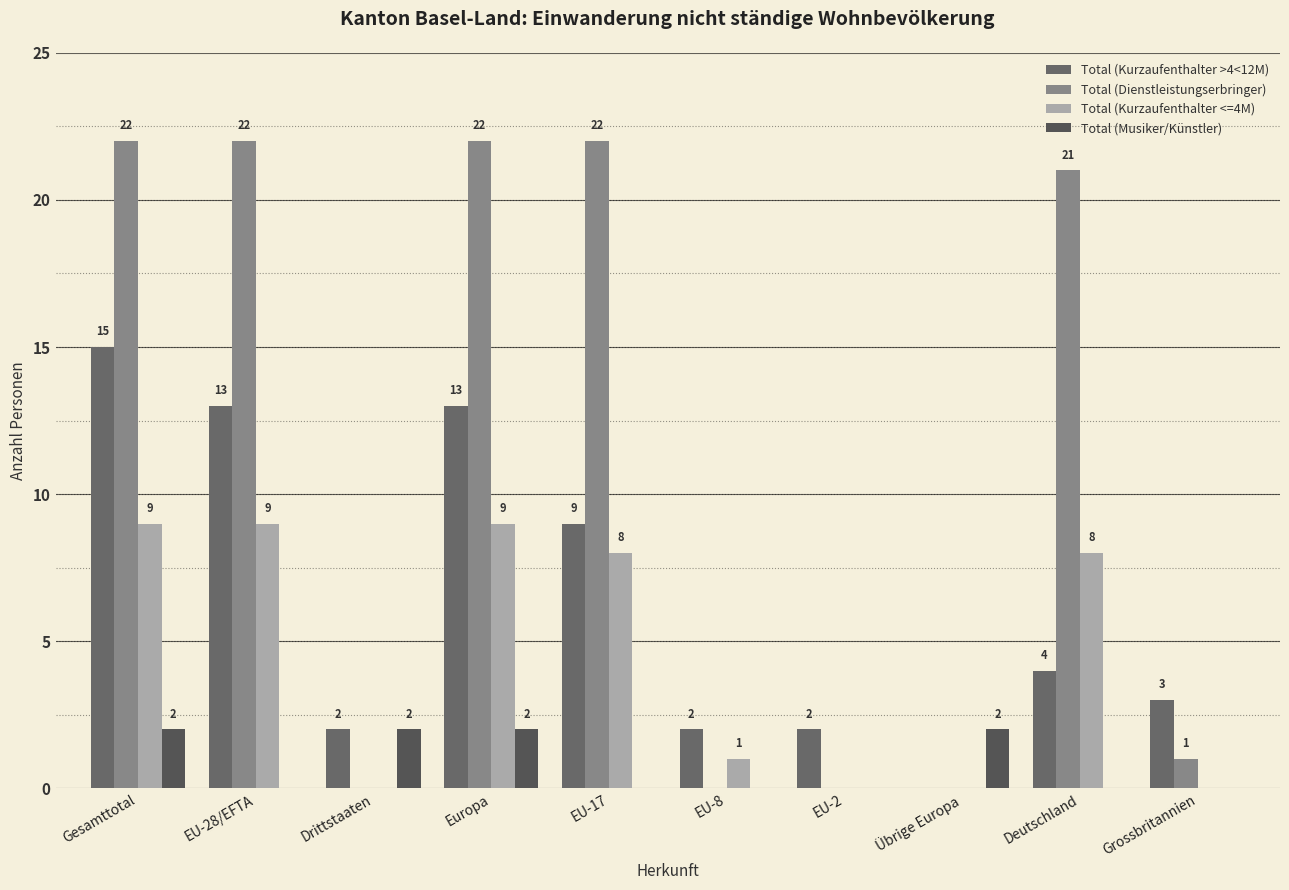

Count the Total (Kurzaufenthalter <=4M) values in the range 0 to 9.

10